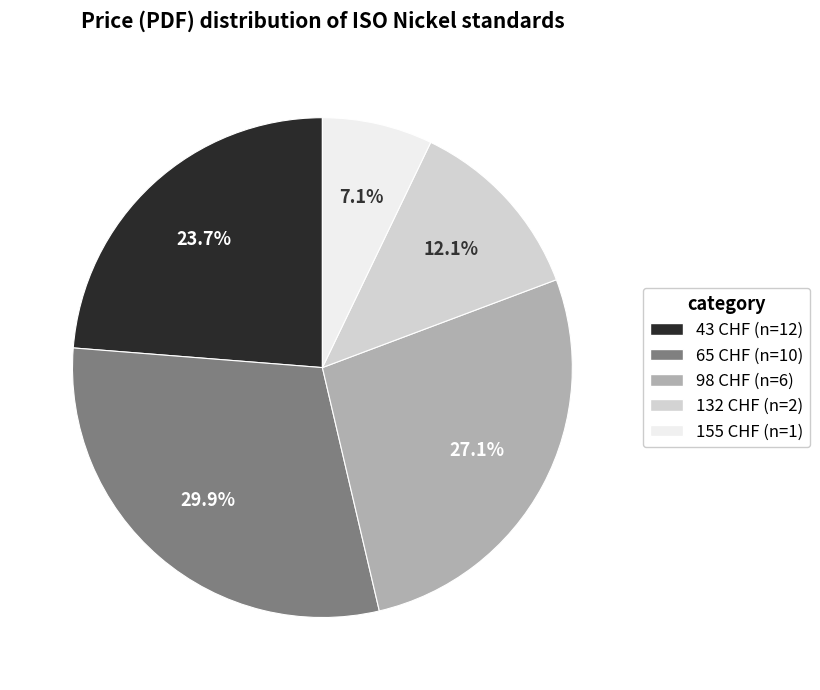

What percentage is the 65 CHF slice, to the nearest percent?

30%